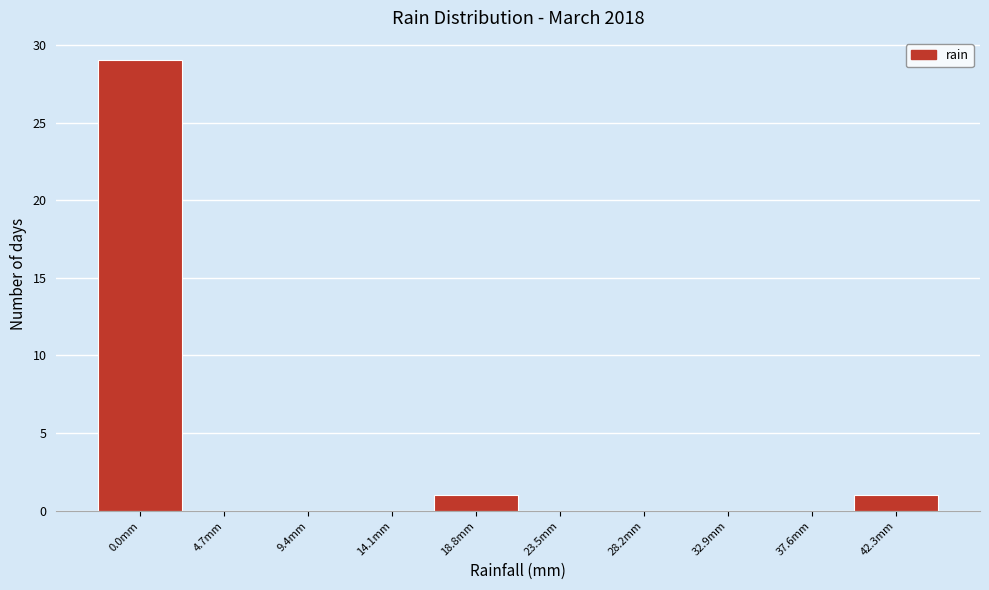

Reading left to right, list all the values displayed in this chart.

0.0mm=29	4.7mm=0	9.4mm=0	14.1mm=0	18.8mm=1	23.5mm=0	28.2mm=0	32.9mm=0	37.6mm=0	42.3mm=1